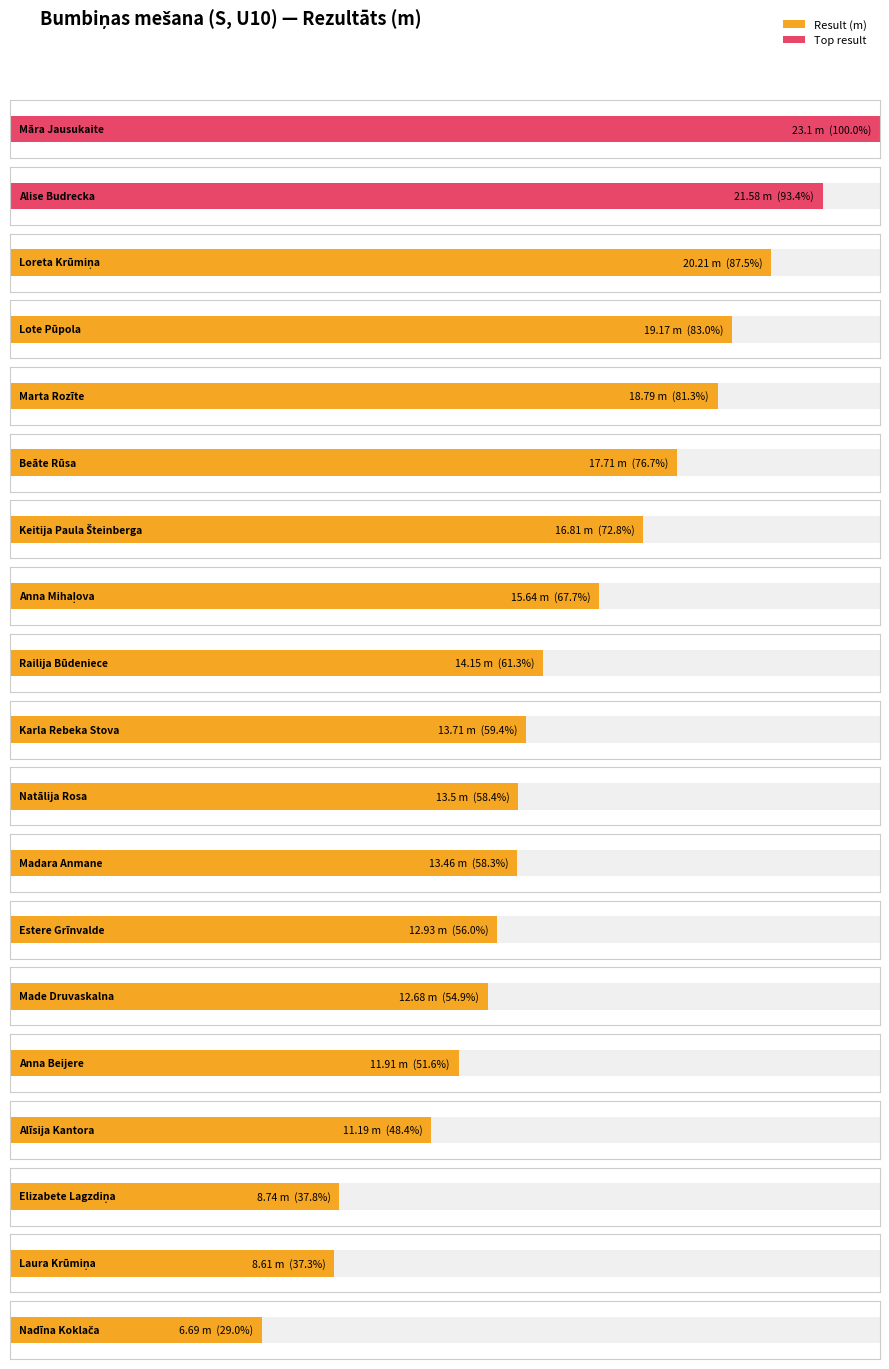

What is the average value?

14.8